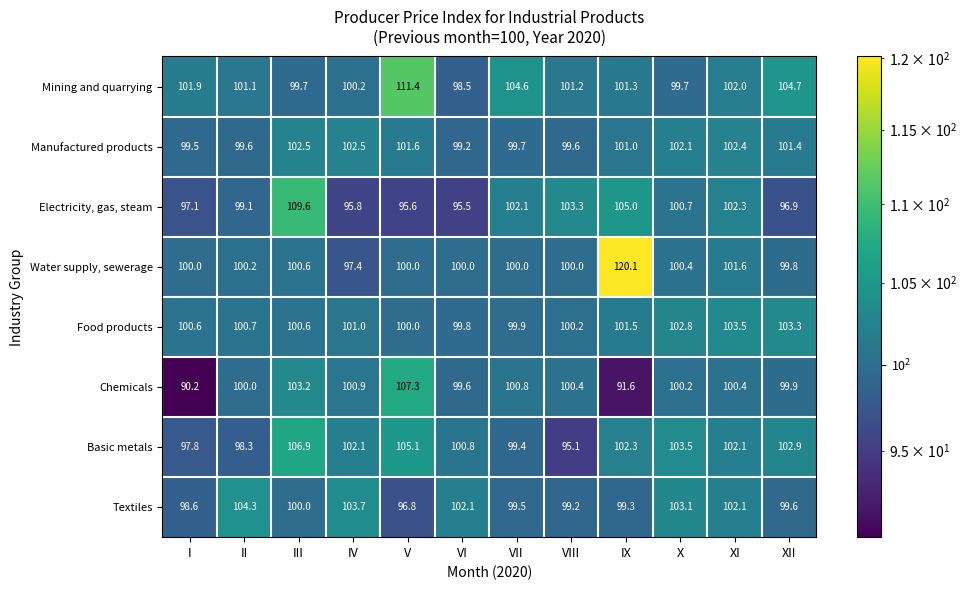

Which series has the largest total across all categories?

Mining and quarrying